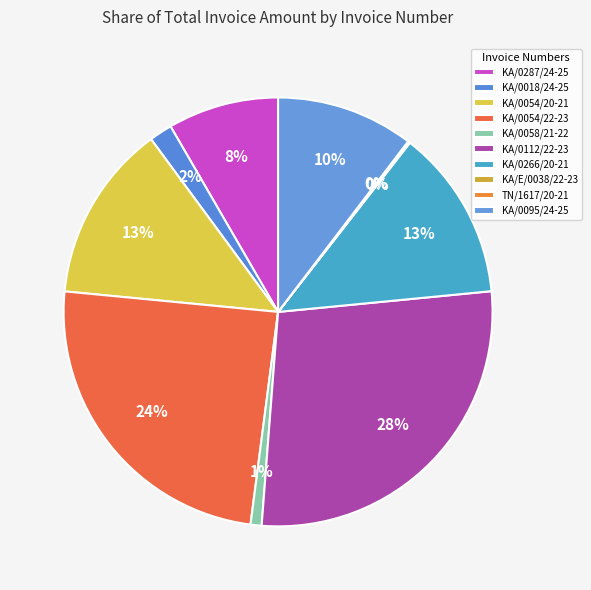

What percentage is the KA/0058/21-22 slice, to the nearest percent?

1%